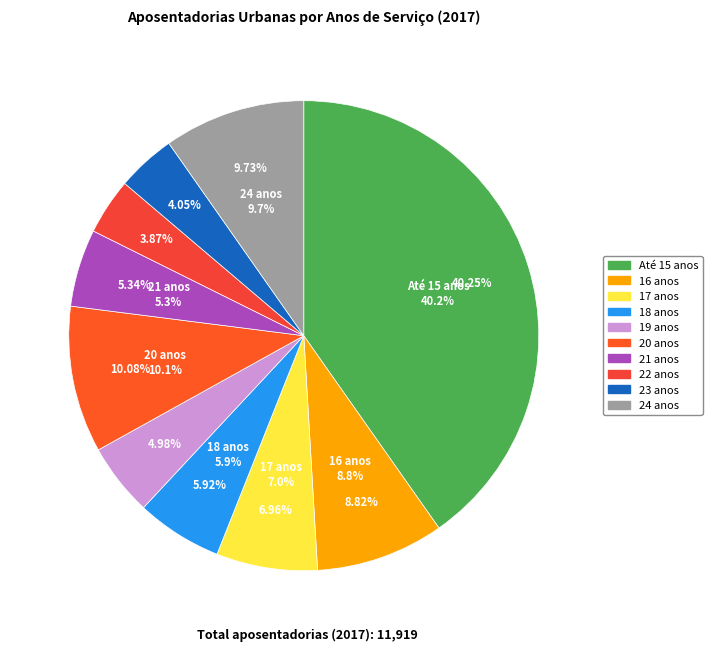

To the nearest percent, what is the difference between the largest and smallest slice percentages?

36%